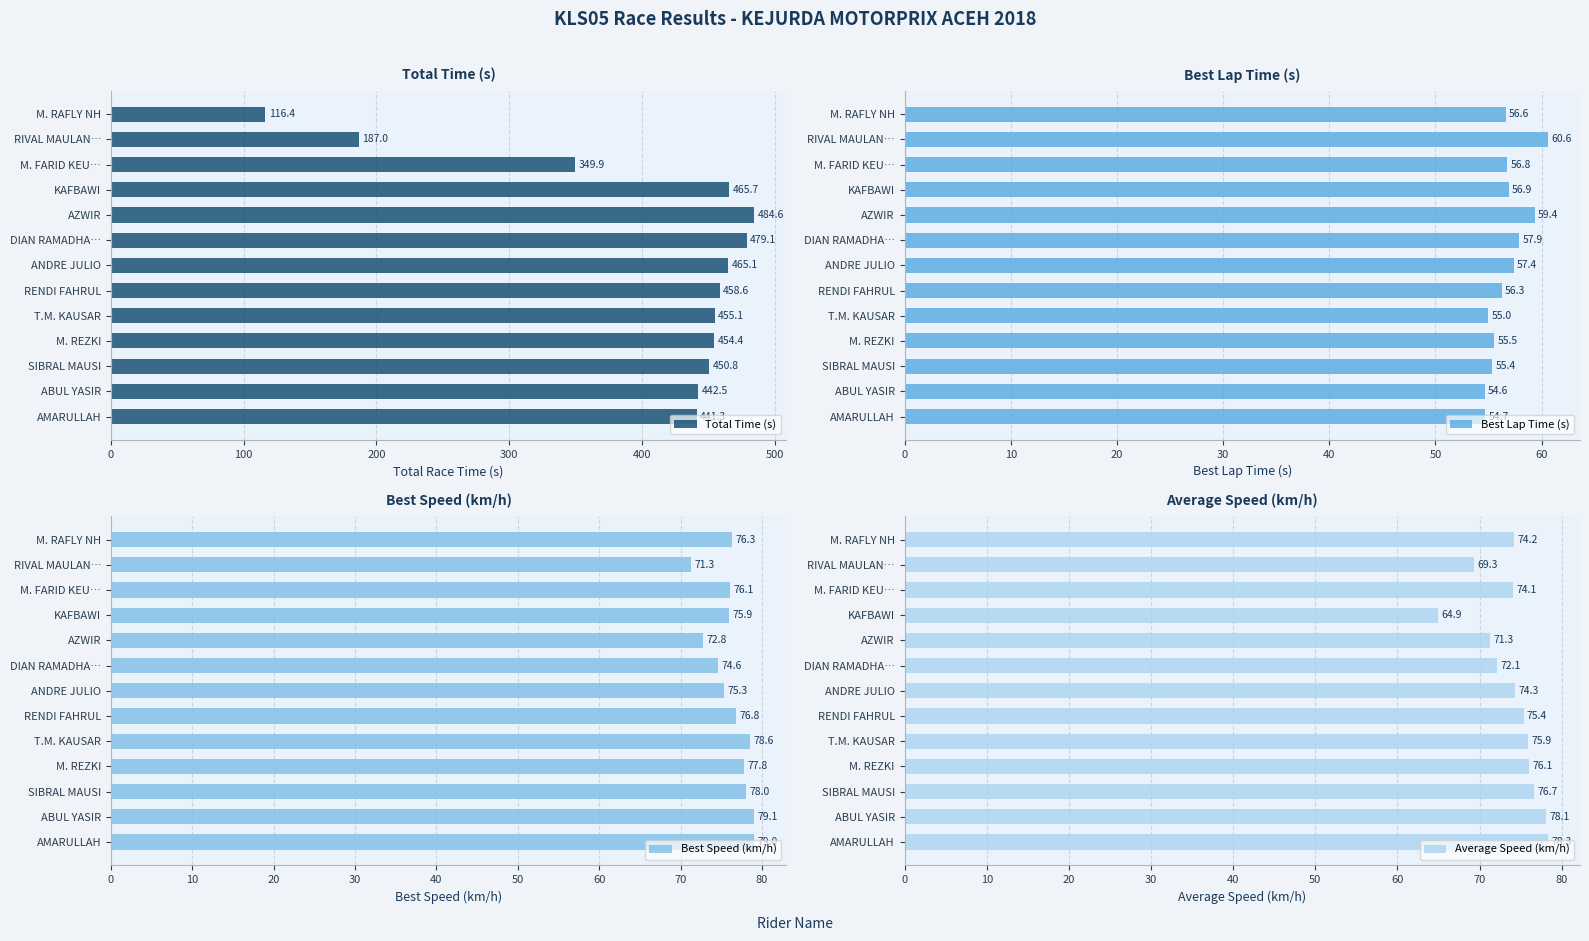

Read the Average Speed (km/h) value at T.M. KAUSAR.

75.9